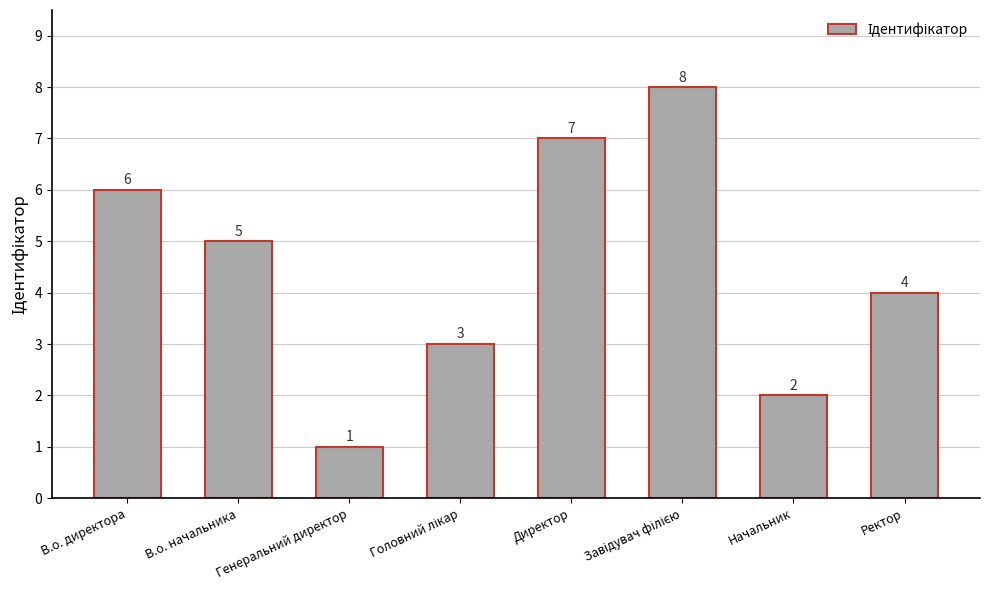

Between В.о. директора and Генеральний директор, which is larger?

В.о. директора